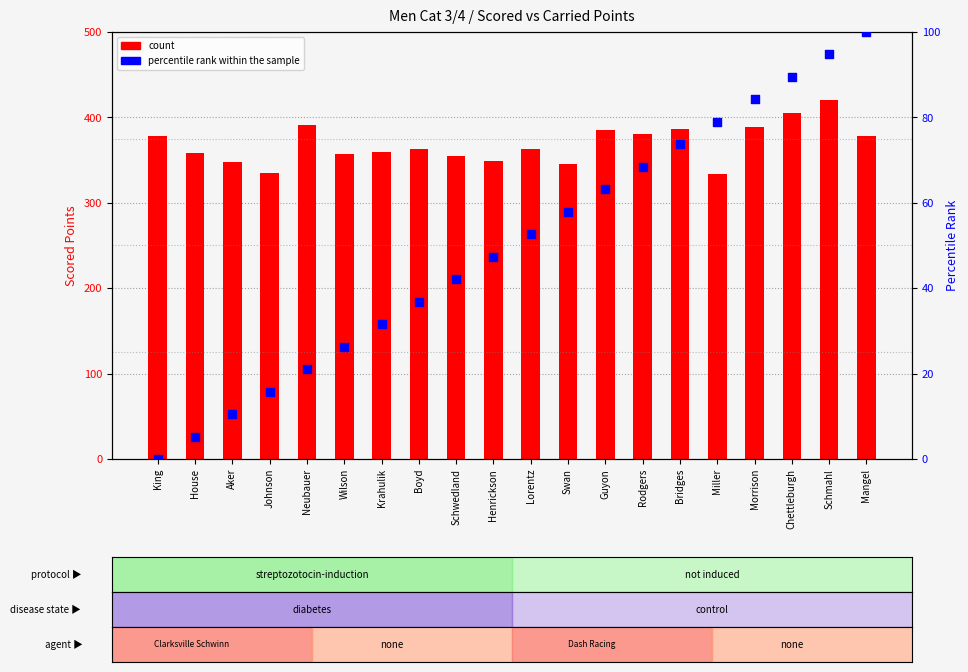

Is the value of percentile rank within the sample at Swan greater than the value of count at King?

No